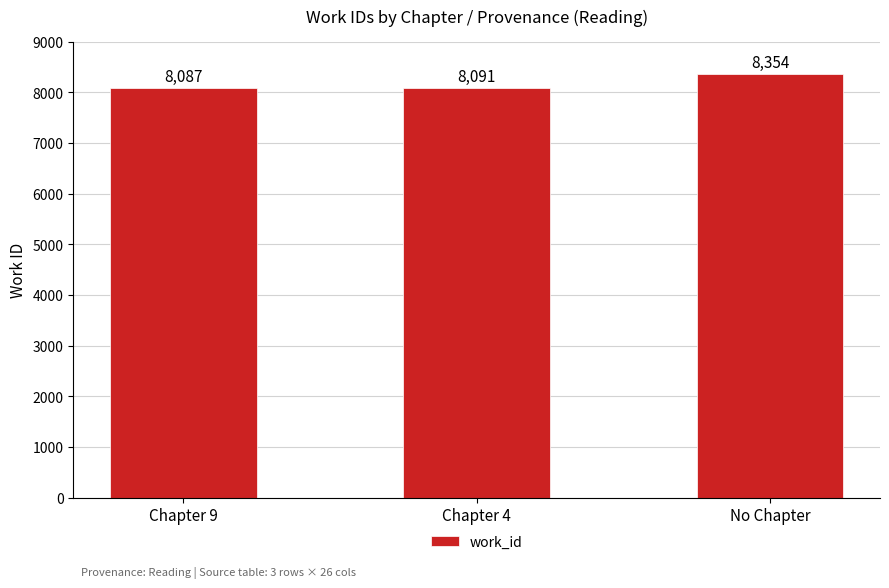

What is the average value?

8177